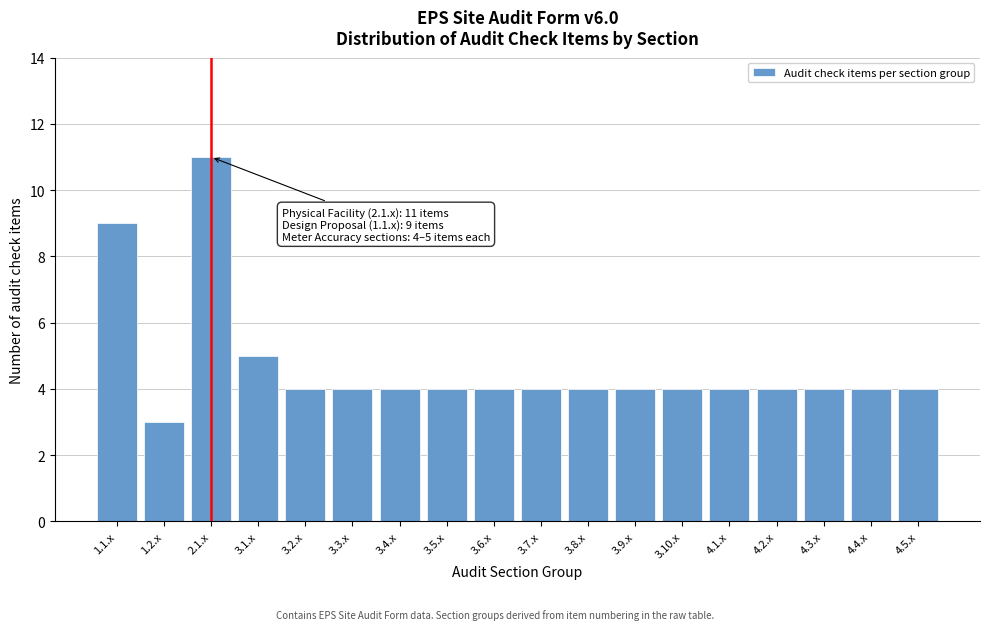

Reading left to right, what are all the values shown in this chart?

9	3	11	5	4	4	4	4	4	4	4	4	4	4	4	4	4	4